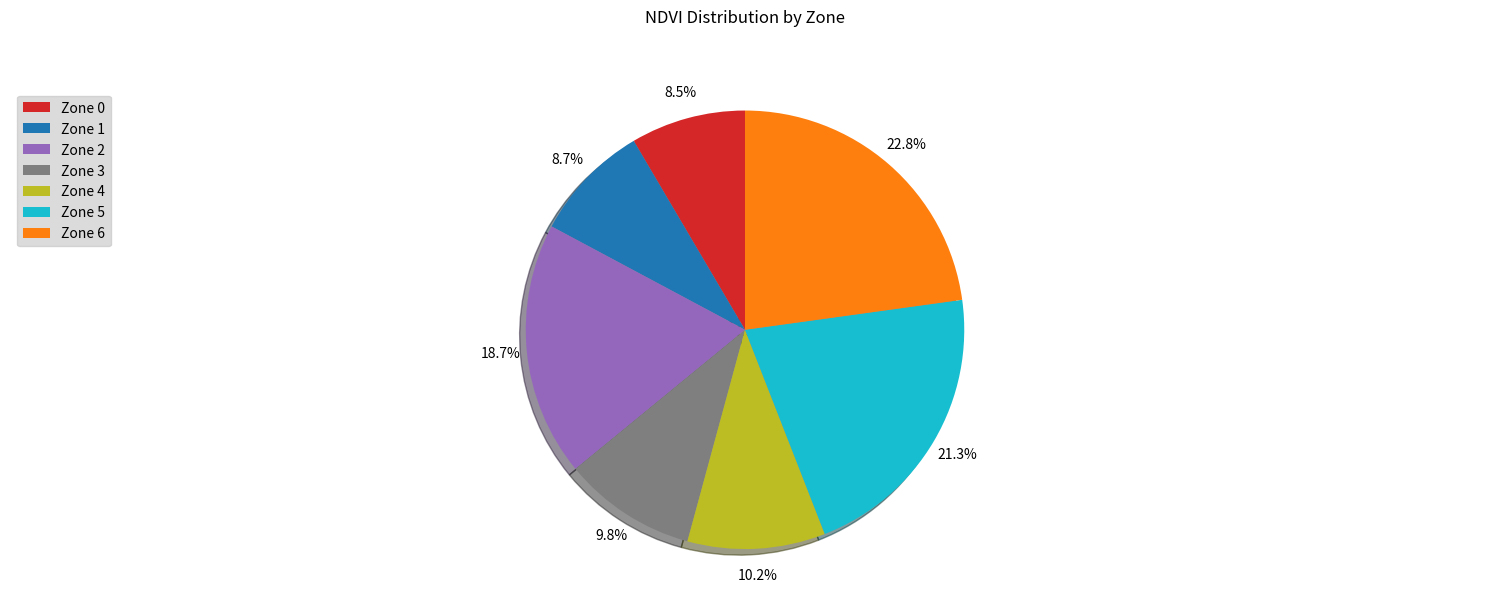

What percentage do Zone 2 and Zone 4 together represent?

28.9%